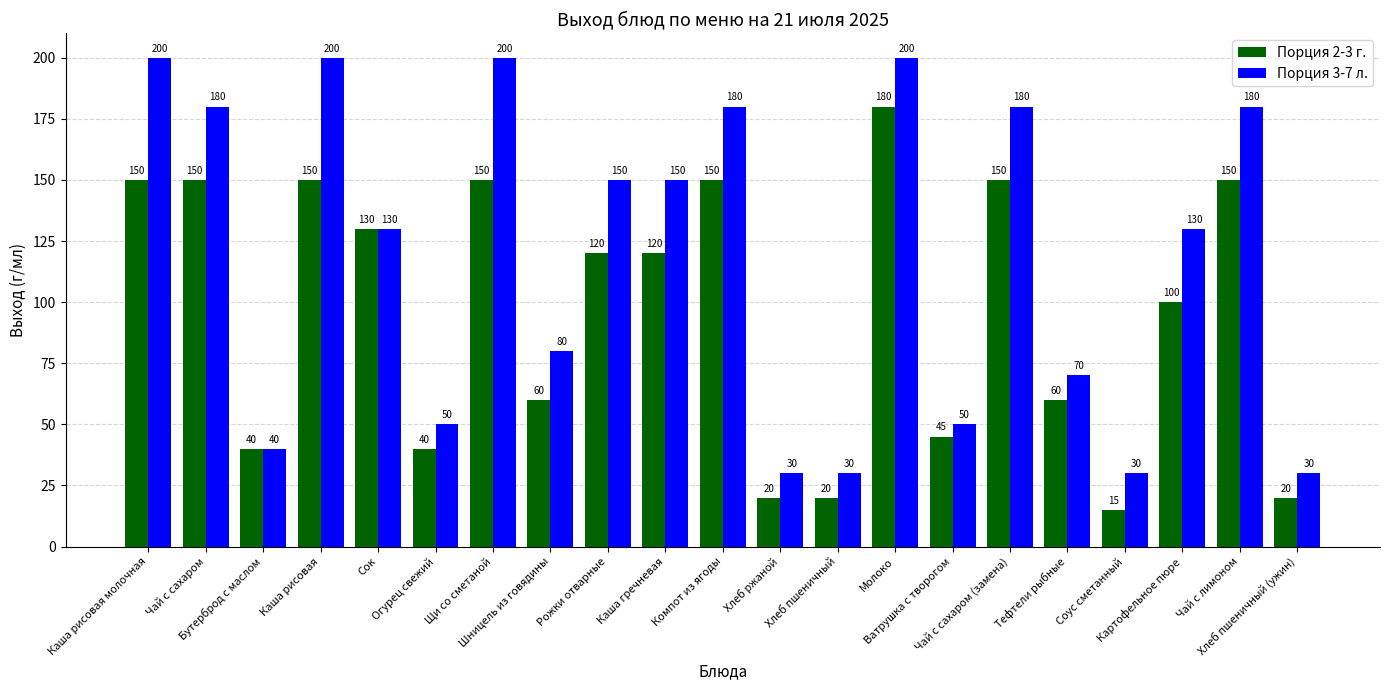

What is the difference between the maximum and minimum values in the Порция 2-3 г. series?

165